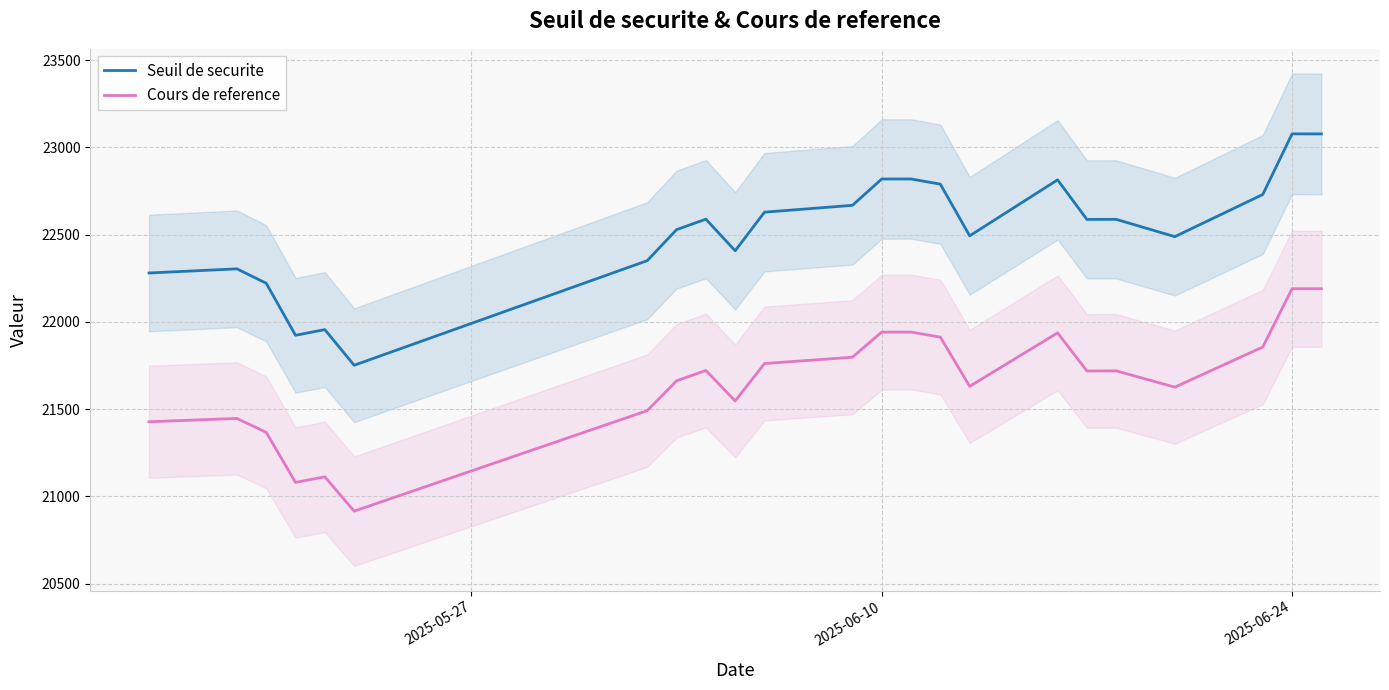

How many data points in Cours de reference are less than 21719?

11